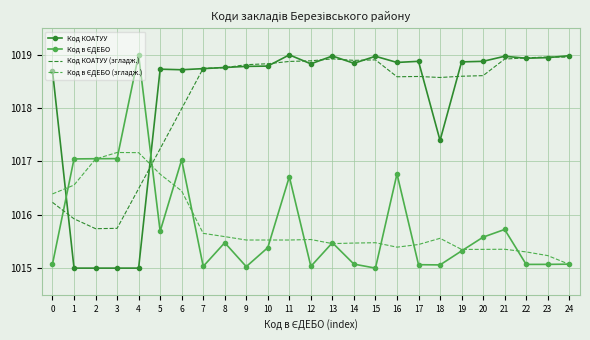

Between 2 and 7, which series saw the biggest shift?

Код КОАТУУ